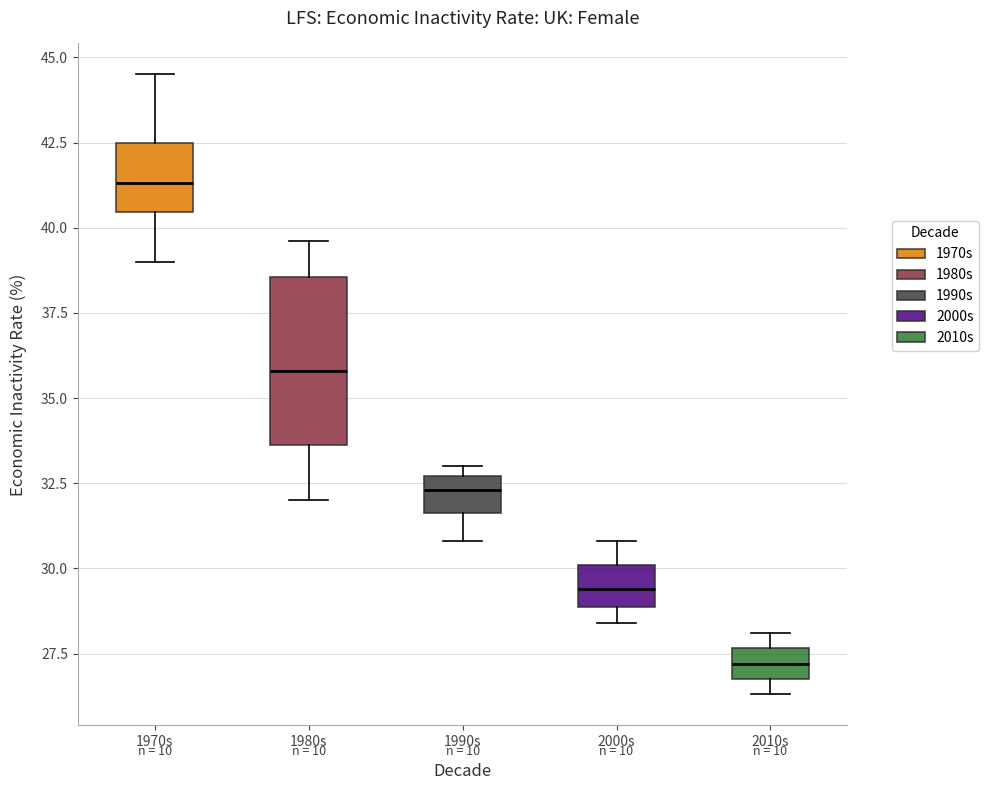

Reading left to right, read every box against the y-axis: the position of its median line, the range the box covers, and the ends of its whiskers. The values are not printed on the chart, so give them approximately, as read against the axis.

1970s: median 41.5, box 40.5 to 42.5, whiskers 39.0 to 44.5
1980s: median 36.0, box 33.5 to 38.5, whiskers 32.0 to 39.5
1990s: median 32.5 (inside the box), box 31.5 to 32.5, whiskers 31.0 to 33.0
2000s: median 29.5, box 29.0 to 30.0, whiskers 28.5 to 31.0
2010s: median 27.0 (inside the box), box 27.0 to 27.5, whiskers 26.5 to 28.0